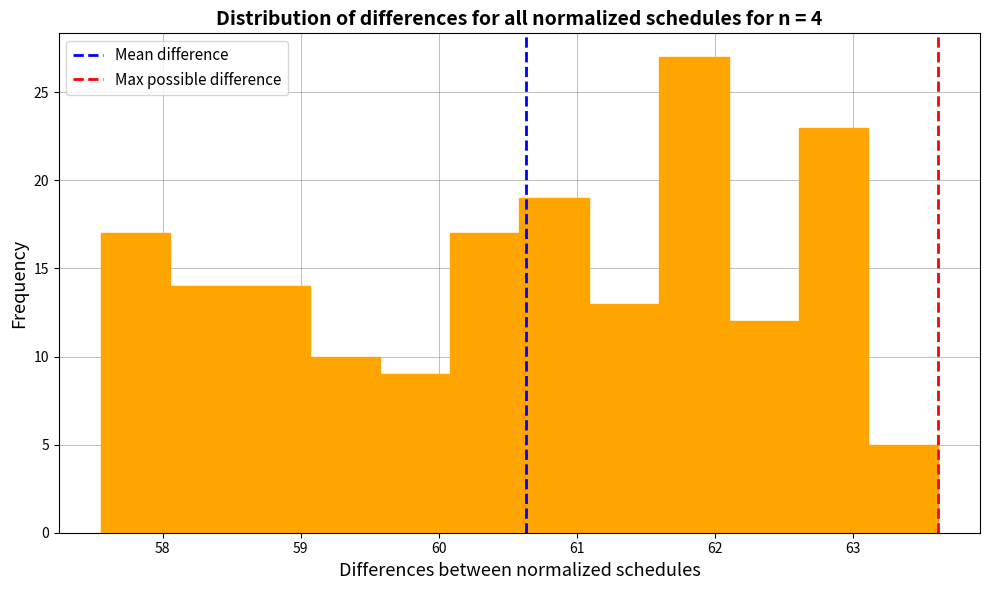

Which range on the x-axis has the tallest bar?

61.6 to 62.1